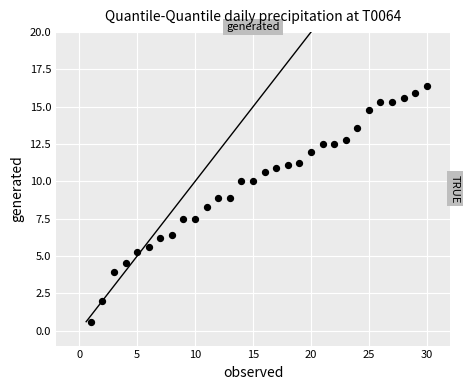

What is the range of X values (max minus min)?

29.0